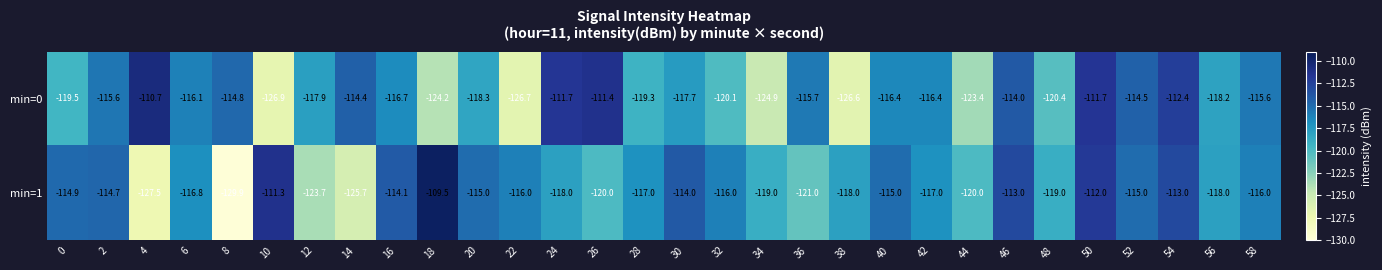

The min=1 series shows -118.0 at 38. True or false?

True